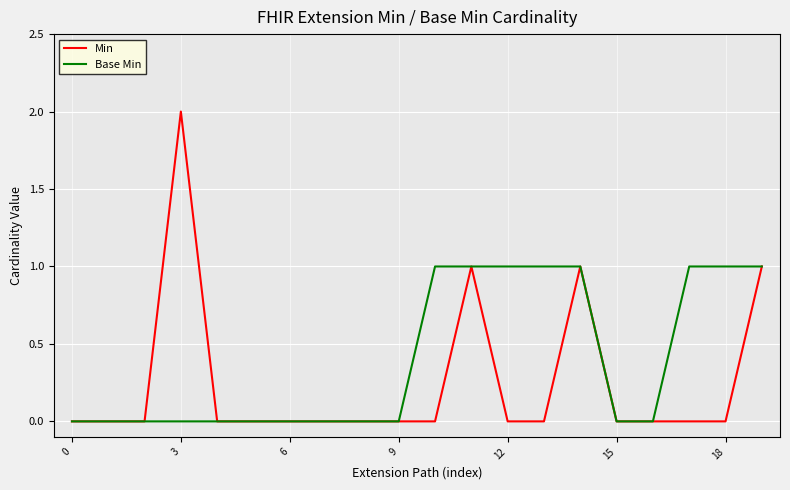

Rank the series by their average value, from lowest to highest.

Min, Base Min